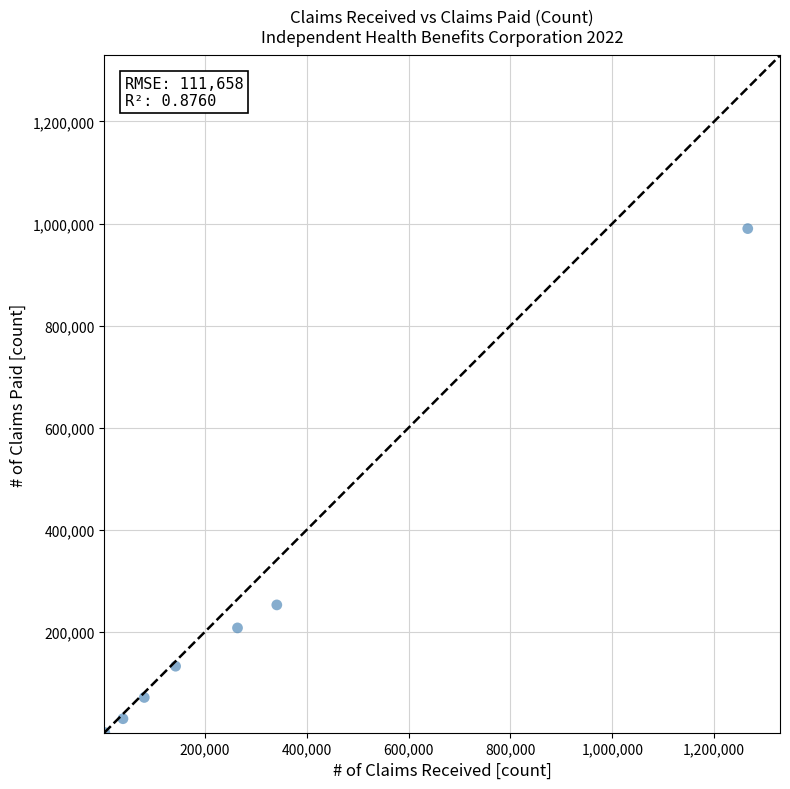

What is the range of X values (max minus min)?

1262042